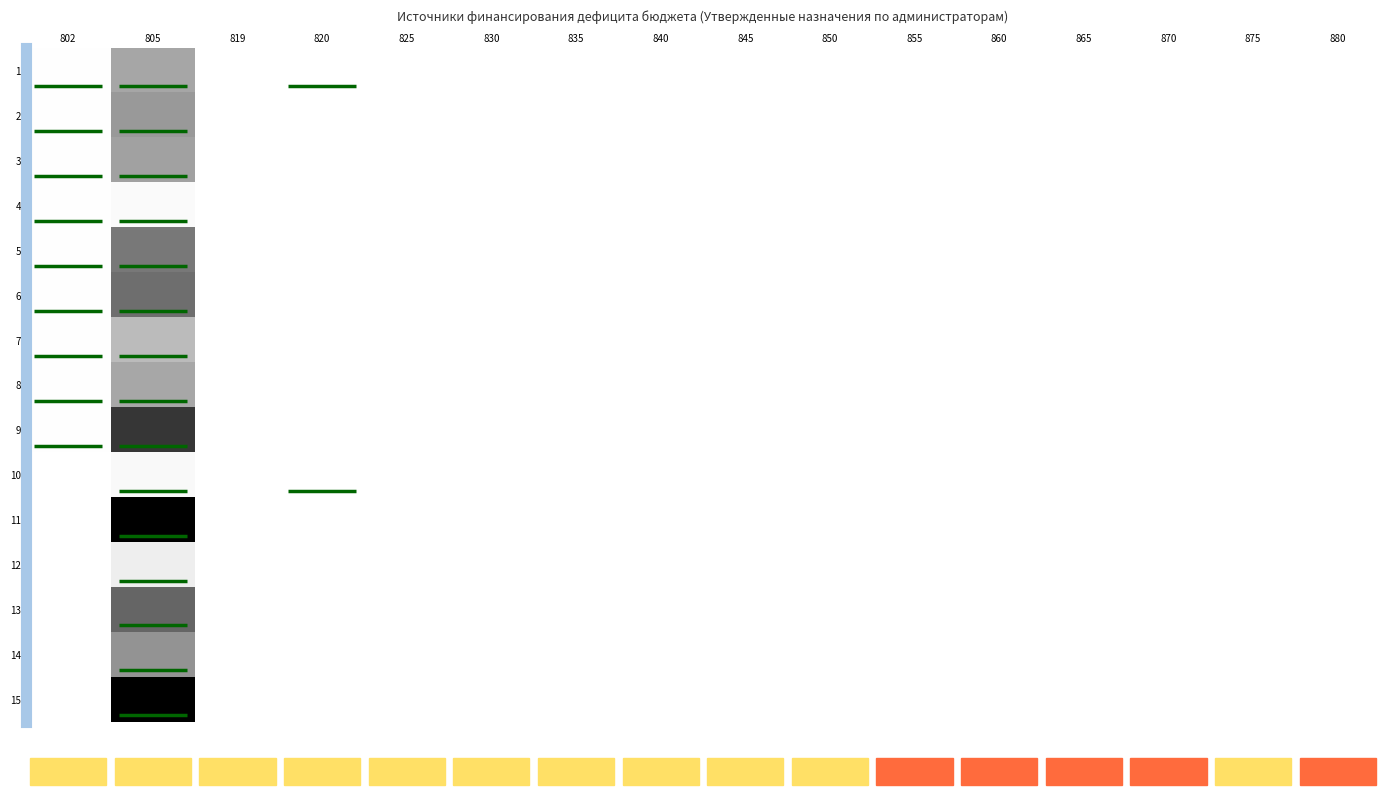

Which label corresponds to the smallest value in the chart?

819